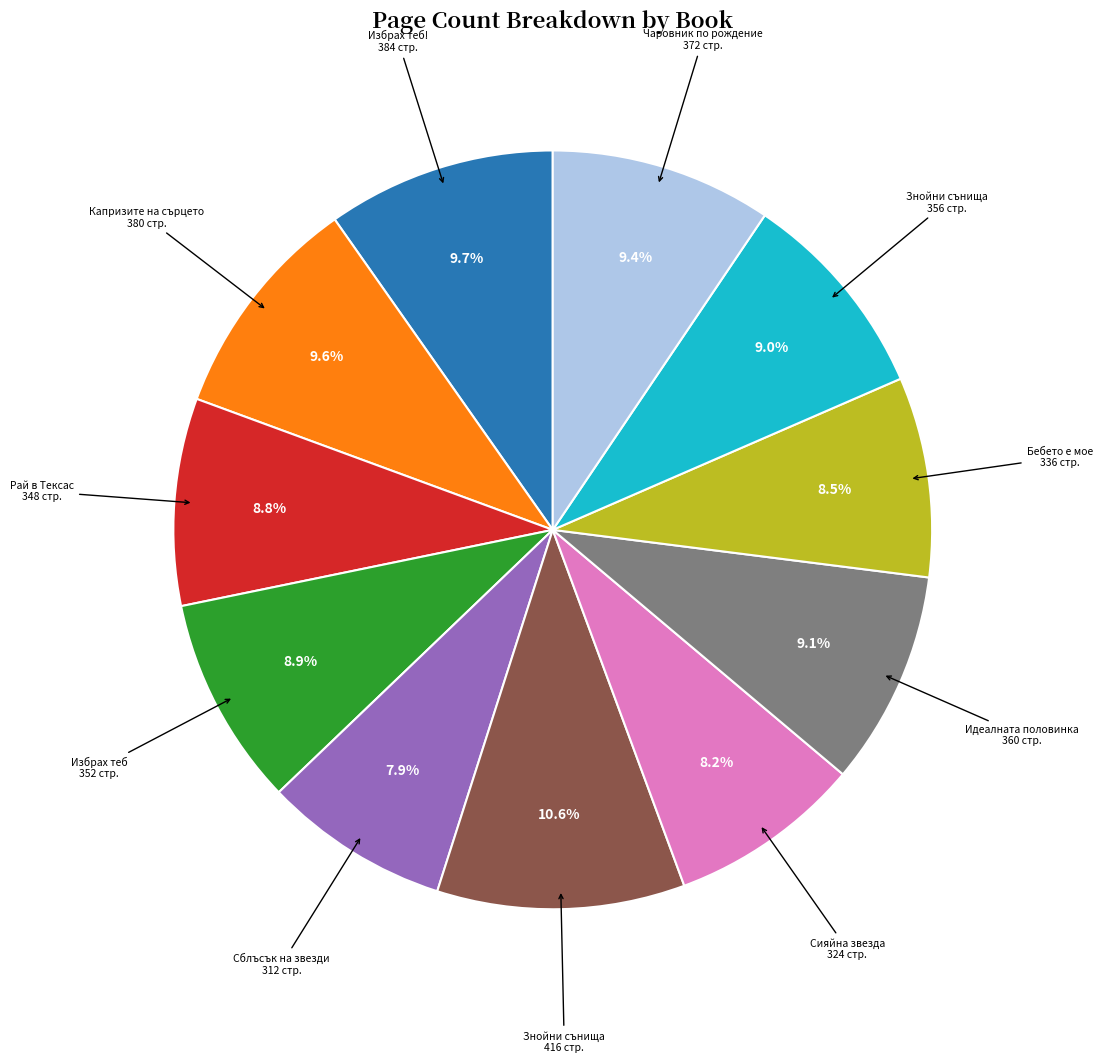

Is there any slice that represents more than half of the pie?

No